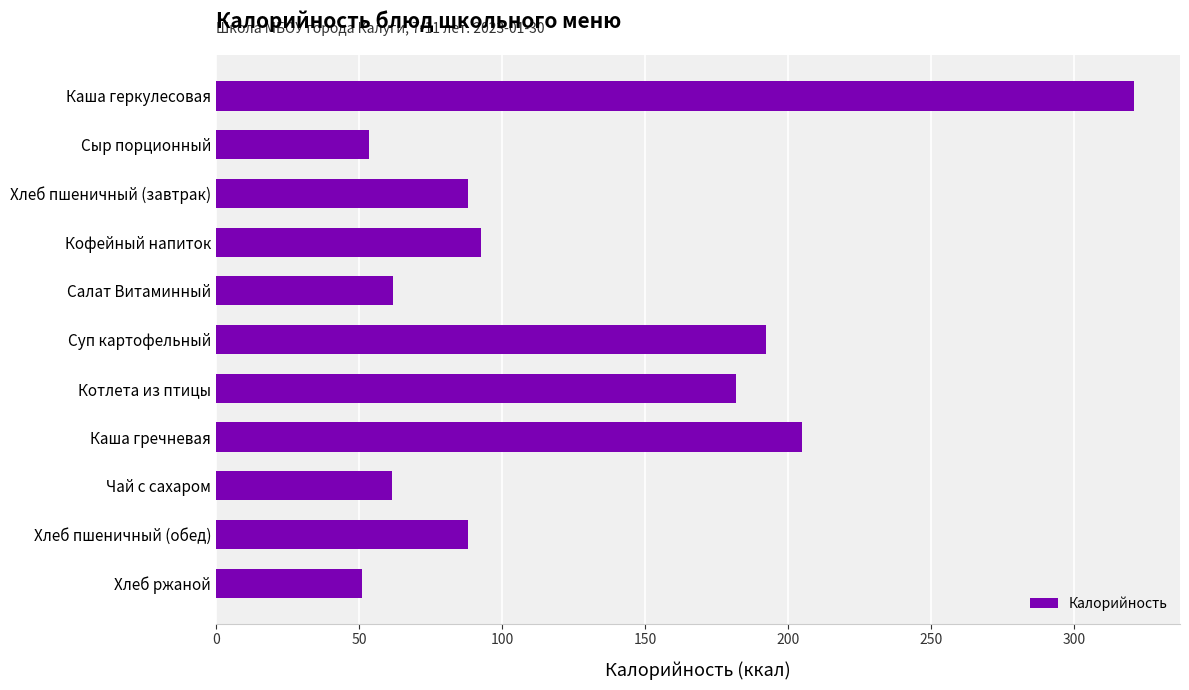

Which has a higher value, Сыр порционный or Кофейный напиток?

Кофейный напиток